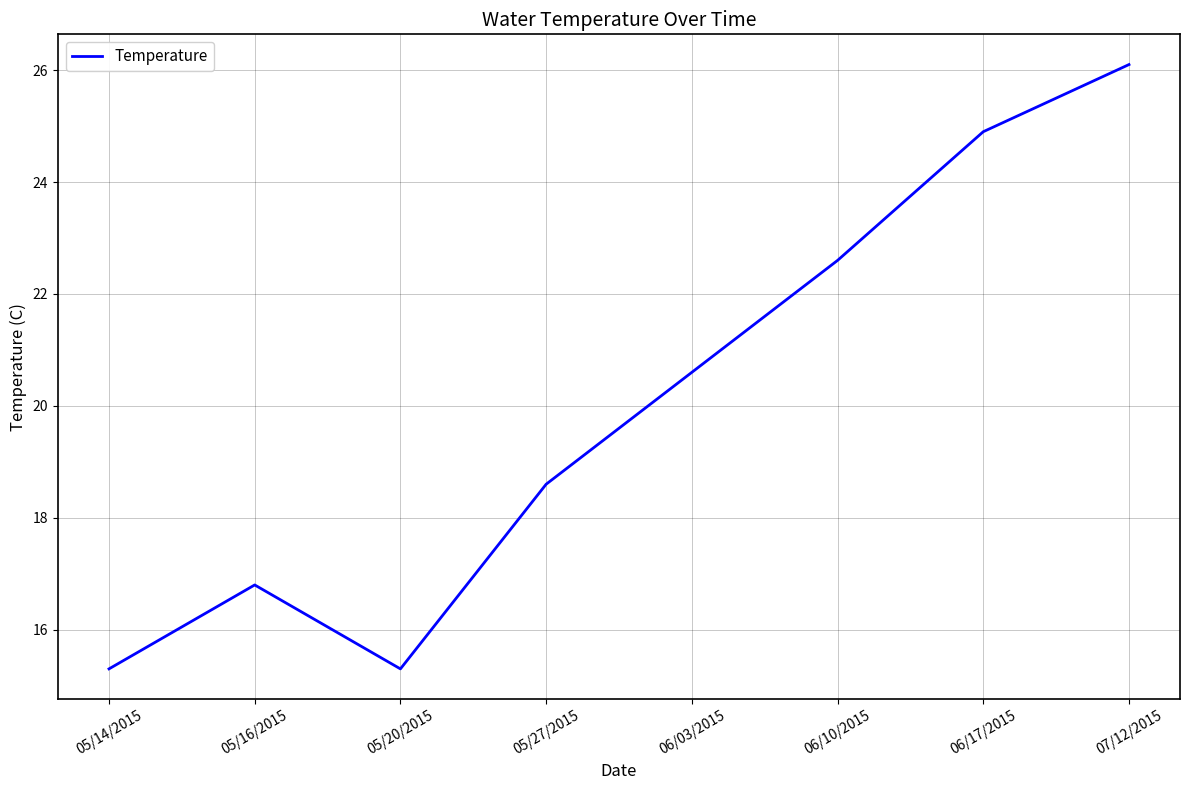

Is this an area chart (filled region under the line)?

No